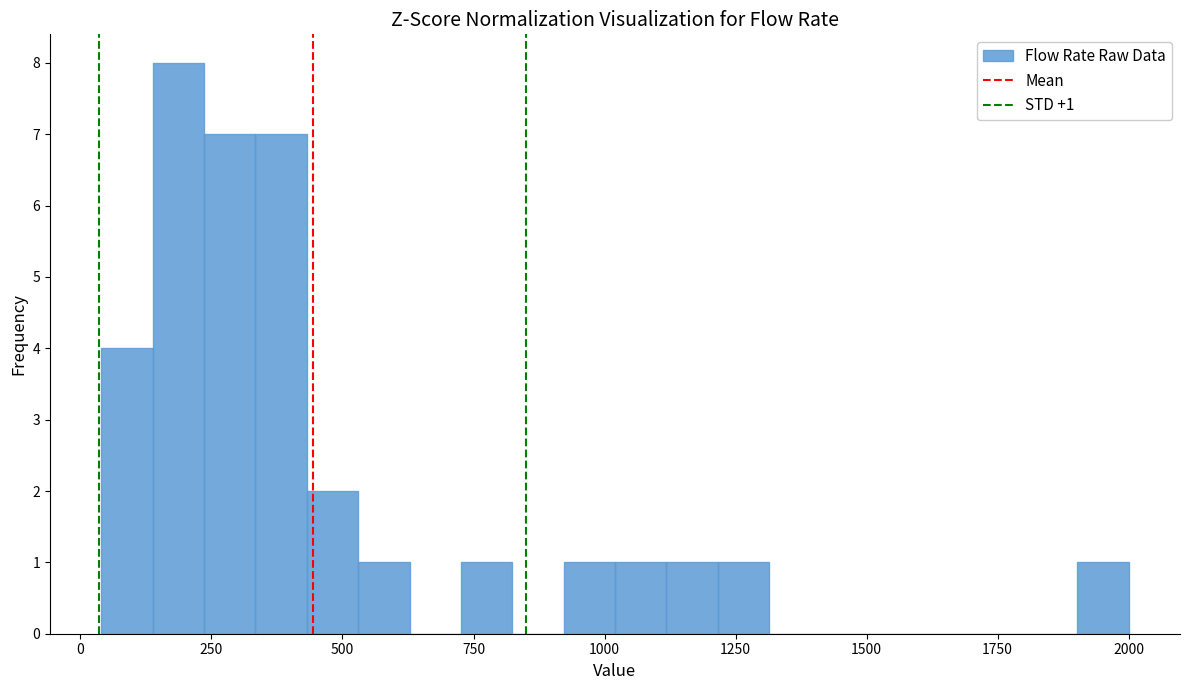

Read against the x-axis, roughly where is the centre of the tallest bar?

200